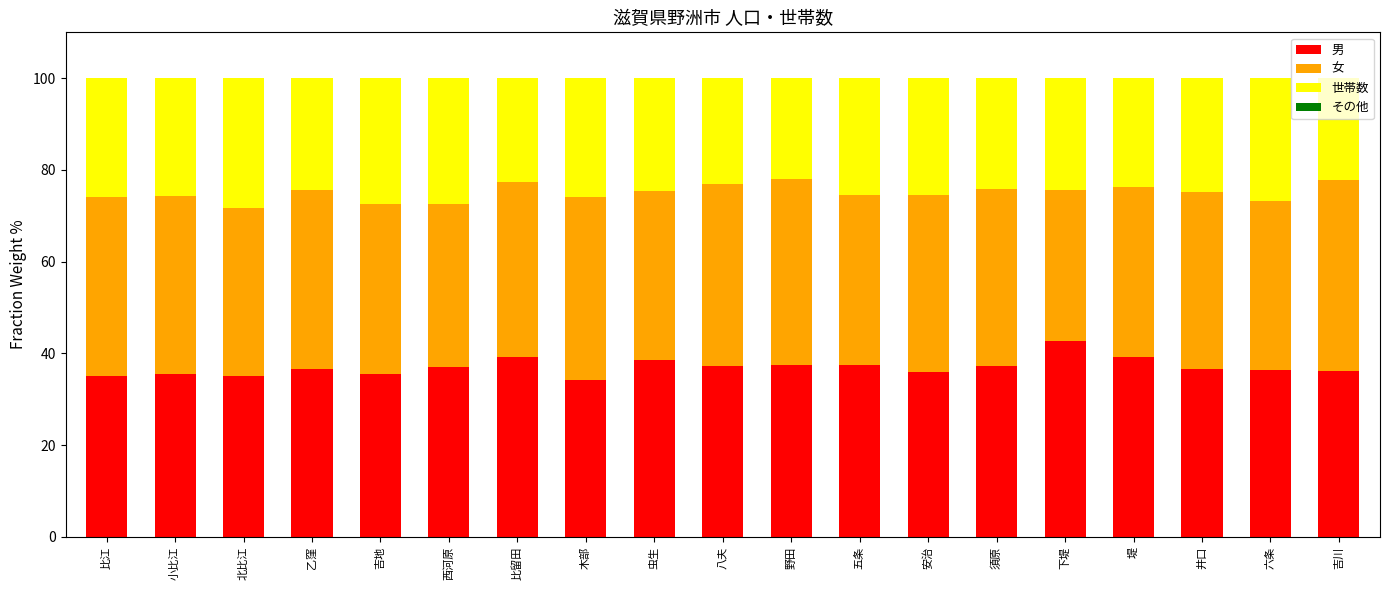

Is it true that 男 equals 35.5 at 小比江?

True